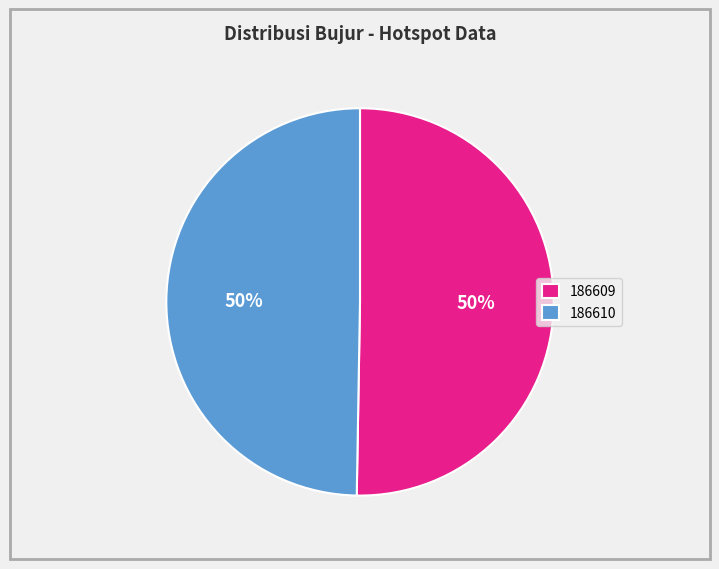

Count the number of slices in the pie.

2